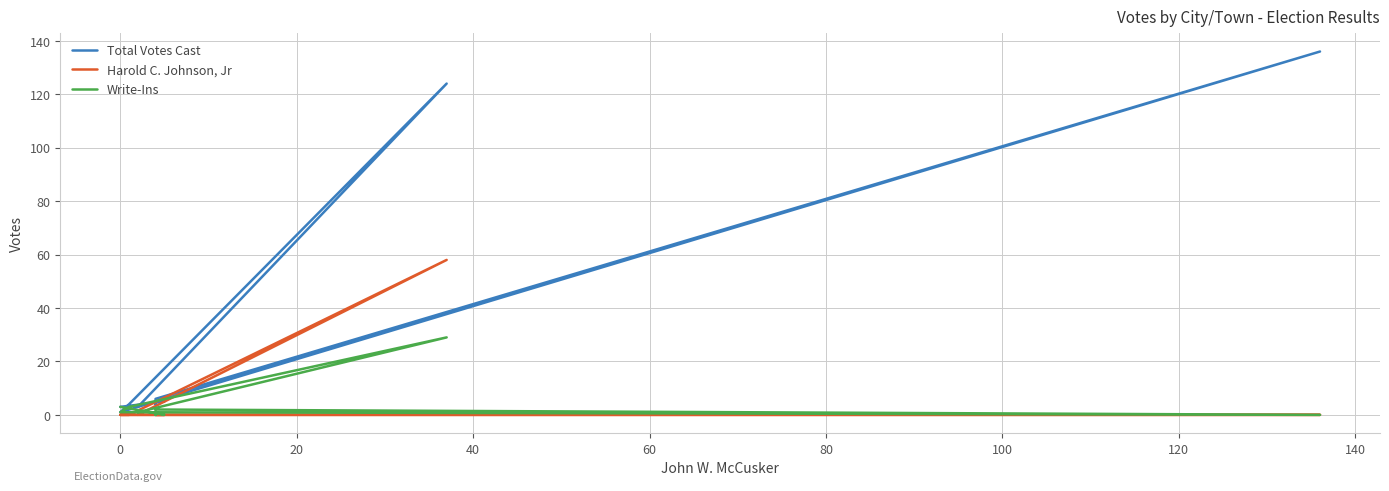

How many categories are shown in the chart?

11